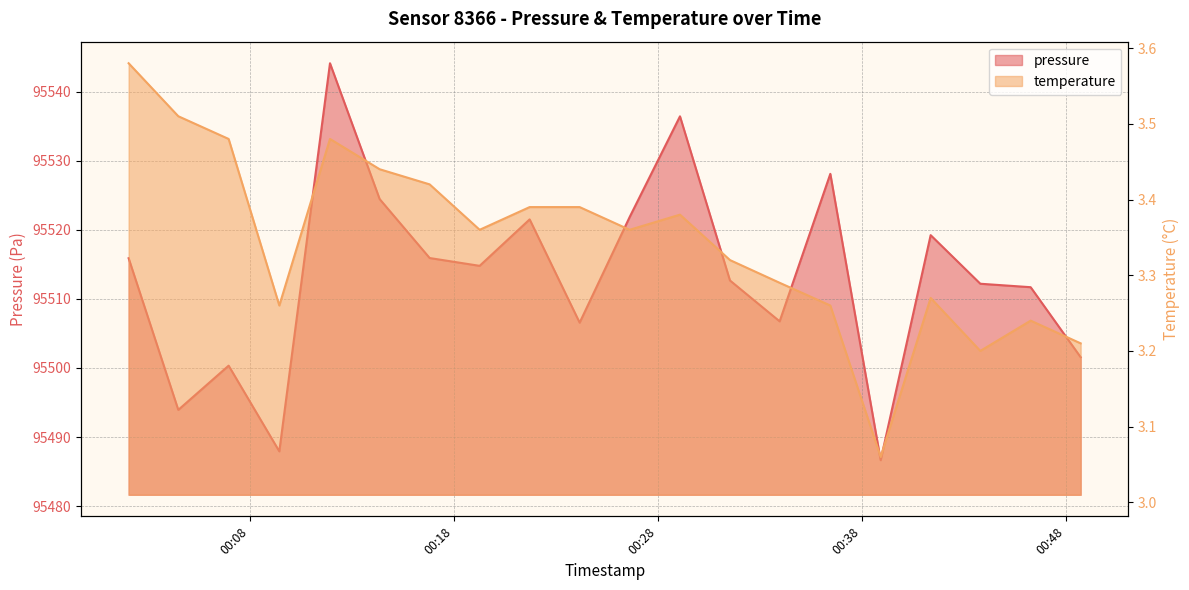

Where is the first local maximum for pressure?

2024-02-15T00:06:58